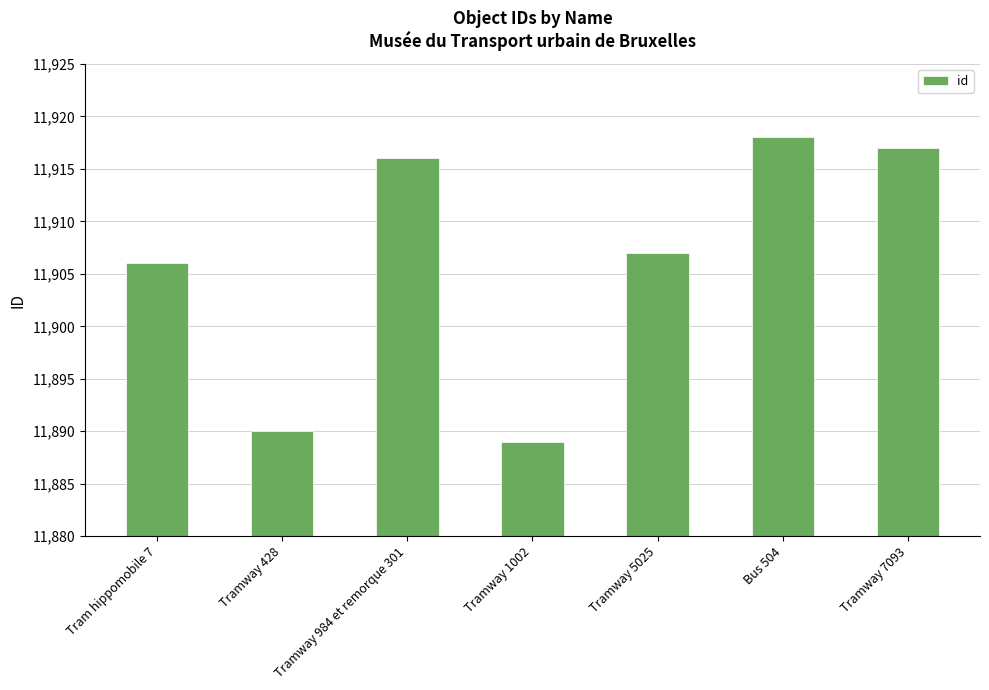

What is the sum of the values at Bus 504 and Tramway 984 et remorque 301?

23834